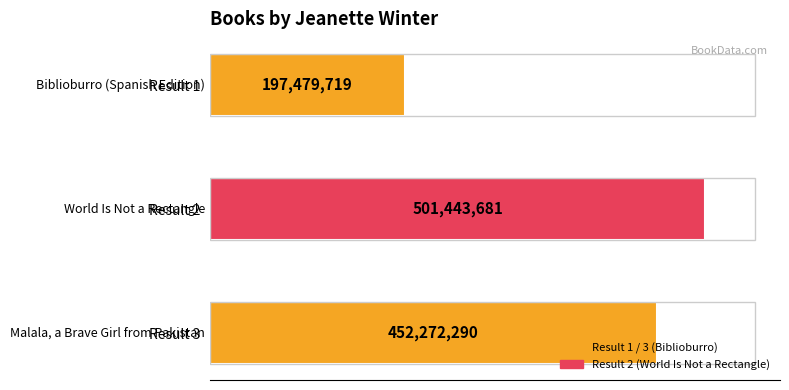

Is it true that the value at 2 is 235876587?

False